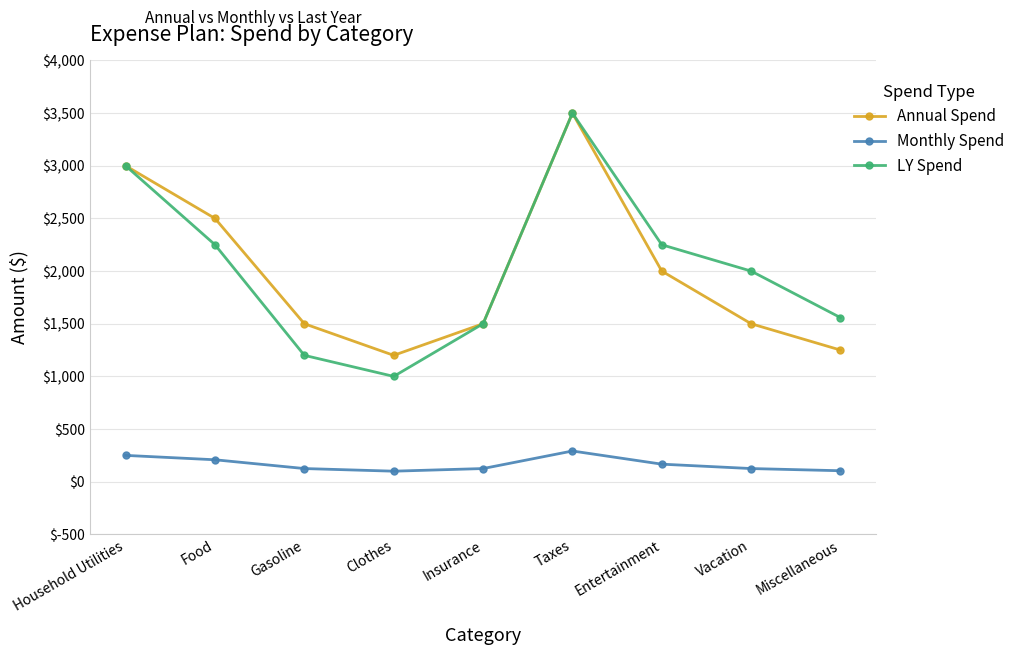

True or false: Monthly Spend has more than 2 points higher than both neighbors.

False